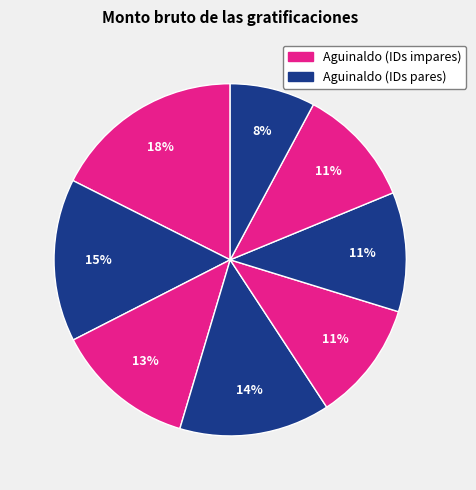

How many segments does this pie chart have?

8